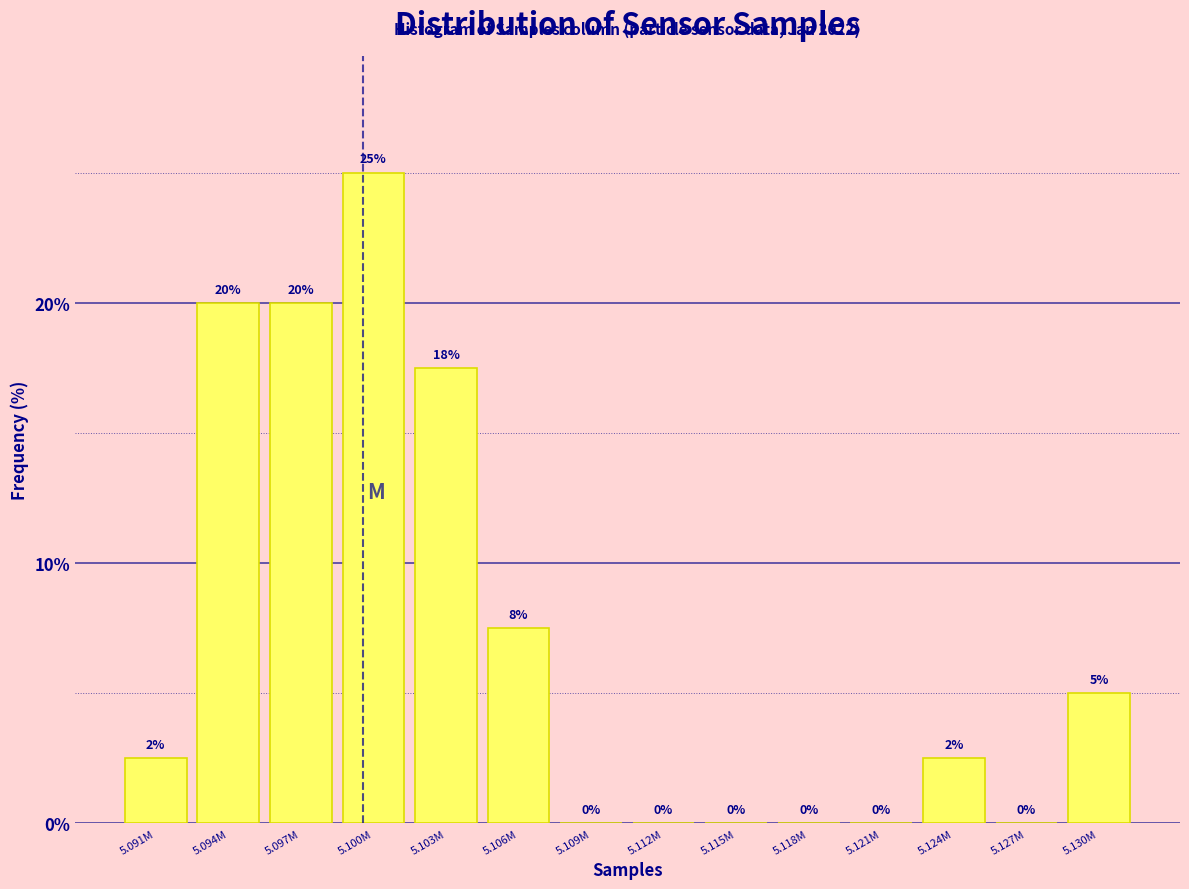

At which label is the value closest to 12?

5.106M